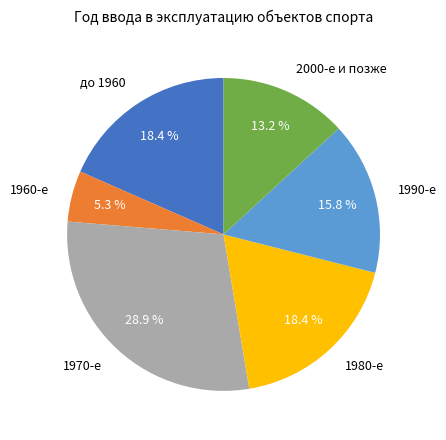

Between 1990-е and 1960-е, which is larger?

1990-е